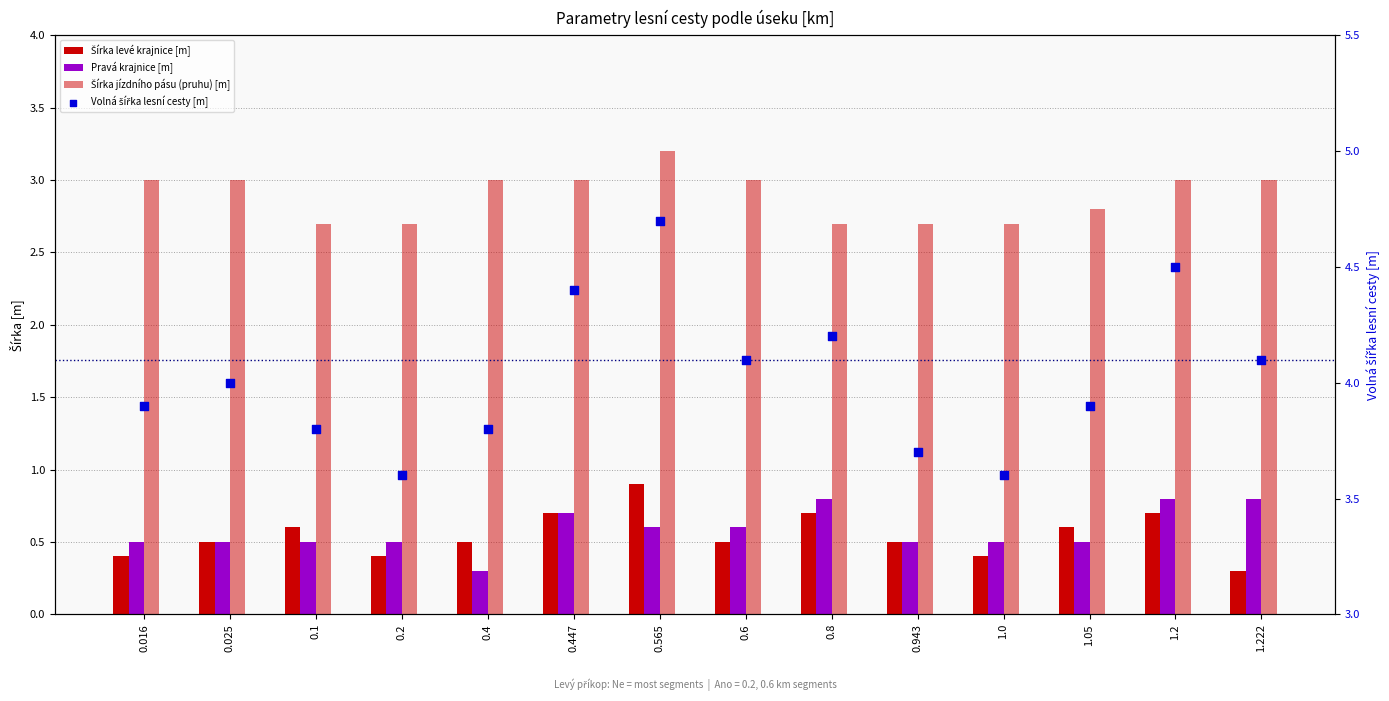

What is the total value across all series at 0.025?

8.0